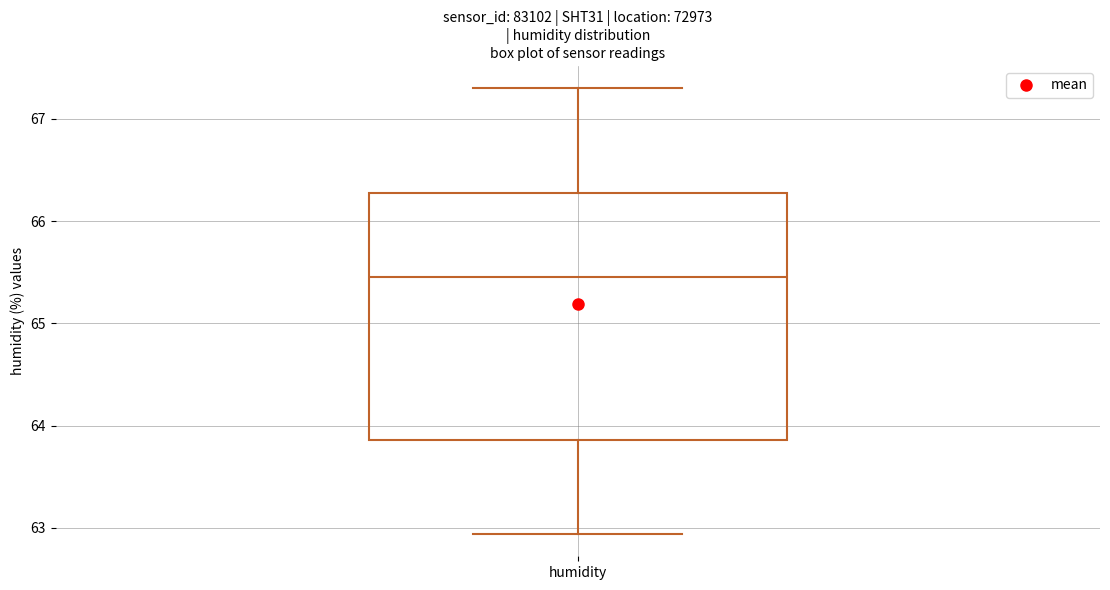

Where does the median line of the box for humidity sit on the y-axis? The values are not printed on the chart, so give them approximately, as read against the axis.

65.5